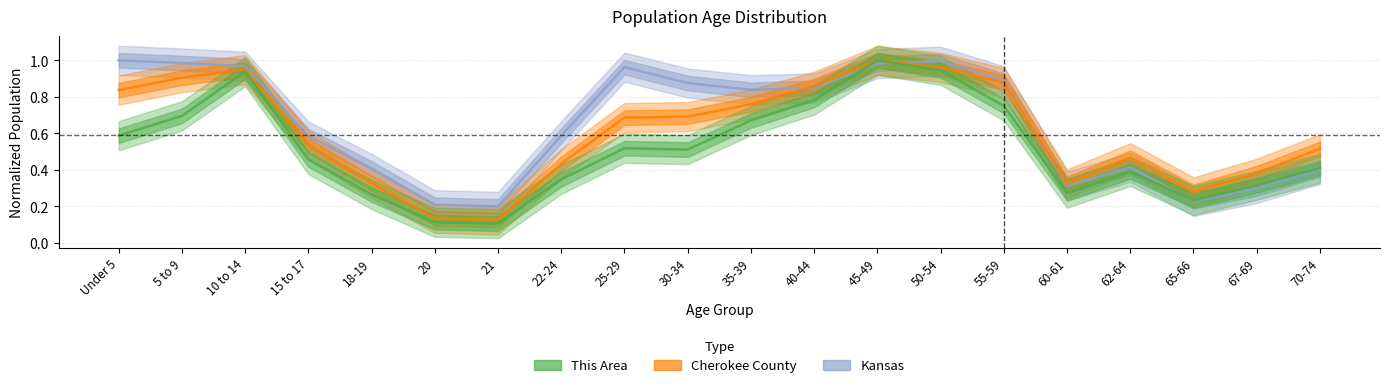

Reading right to left, extract all data points from this chart.

Kansas: 0.4	0.3	0.2	0.4	0.3	0.9	1.0	1.0	0.8	0.8	0.9	1.0	0.6	0.2	0.2	0.4	0.6	1.0	1.0	1.0
Cherokee County: 0.5	0.4	0.3	0.5	0.3	0.9	1.0	1.0	0.9	0.8	0.7	0.7	0.4	0.1	0.1	0.3	0.5	0.9	0.9	0.8
This Area: 0.4	0.3	0.2	0.4	0.3	0.8	0.9	1.0	0.8	0.7	0.5	0.5	0.3	0.1	0.1	0.3	0.5	0.9	0.7	0.6